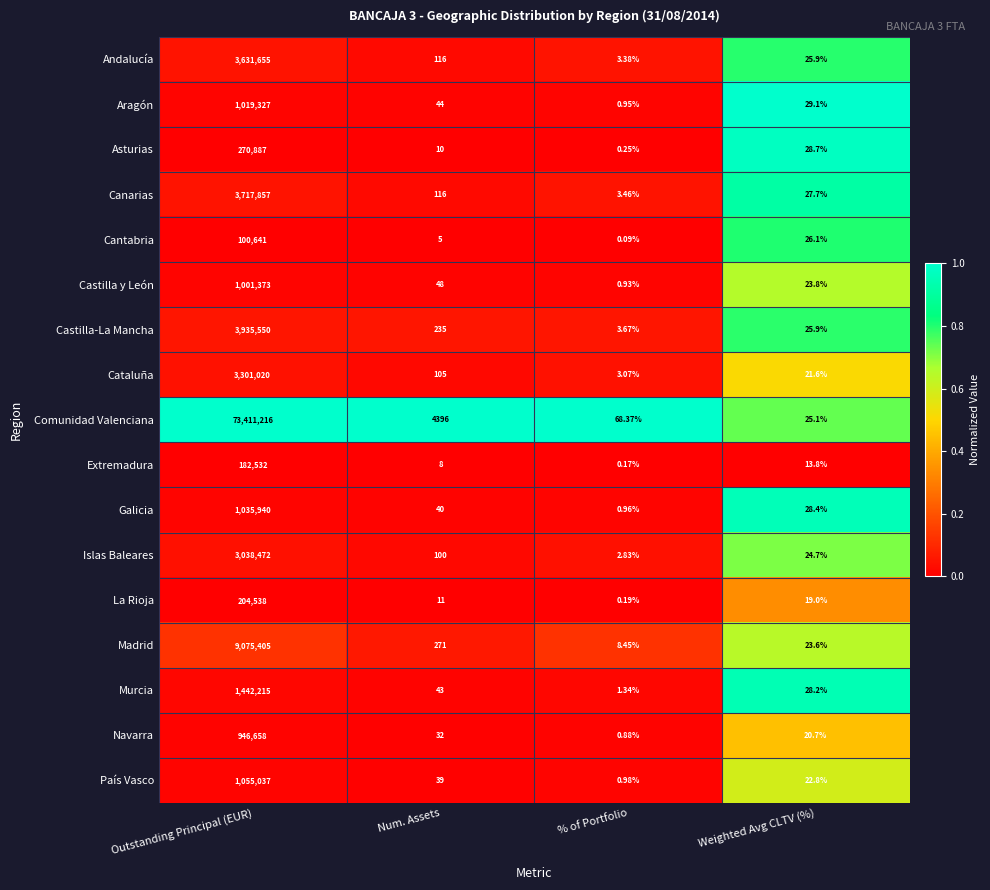

At which label does Canarias reach its peak?

Outstanding Principal (EUR)